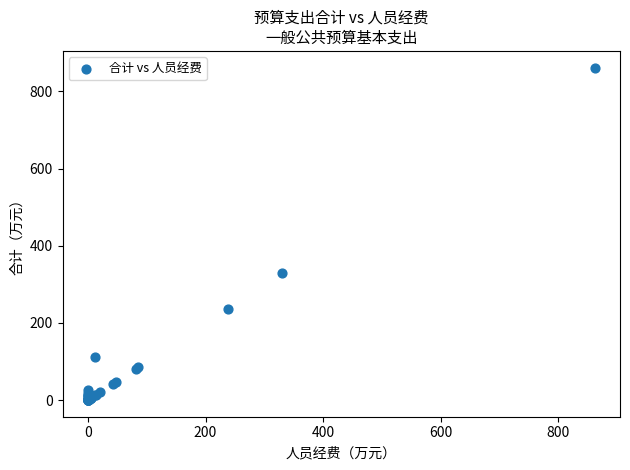

What Y value in the scatter plot is closest to 430?

329.2